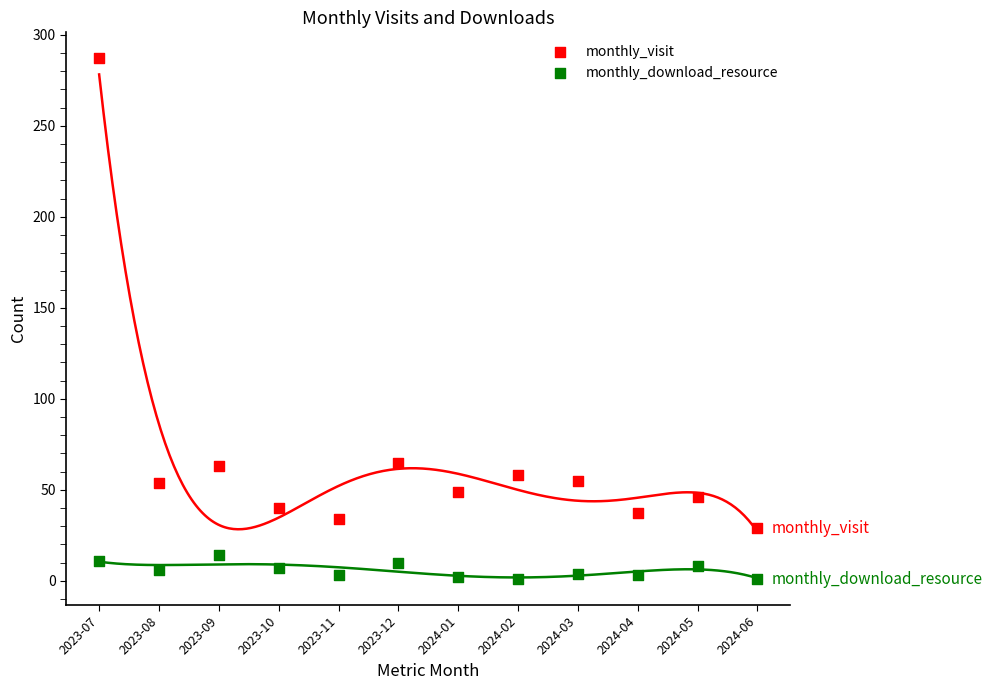

Which series reaches the maximum Y coordinate?

monthly_visit